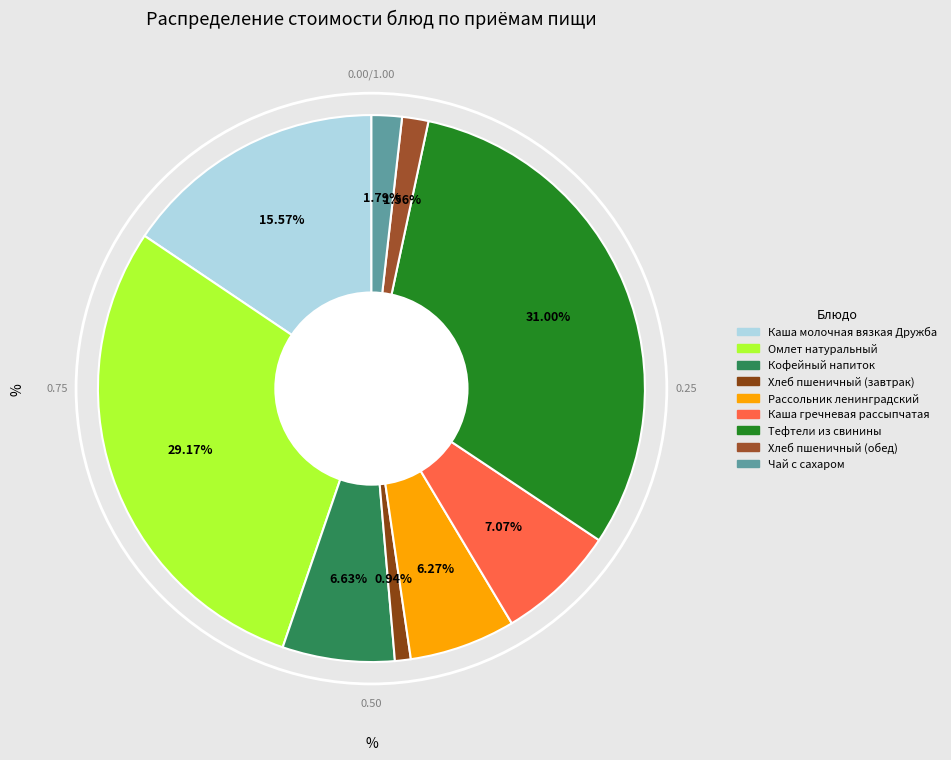

What is the largest slice in the pie chart?

Тефтели из свинины